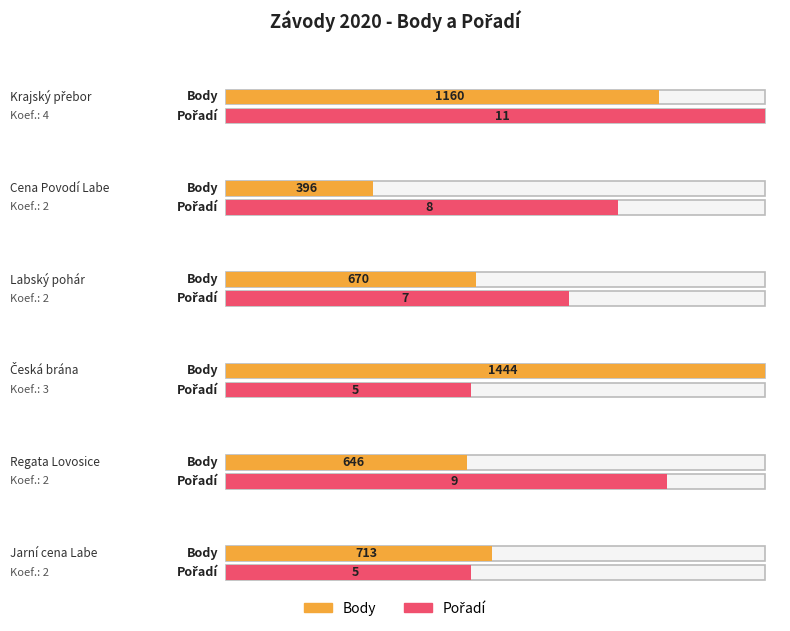

What value does the Pořadí series have at Labský pohár?

7